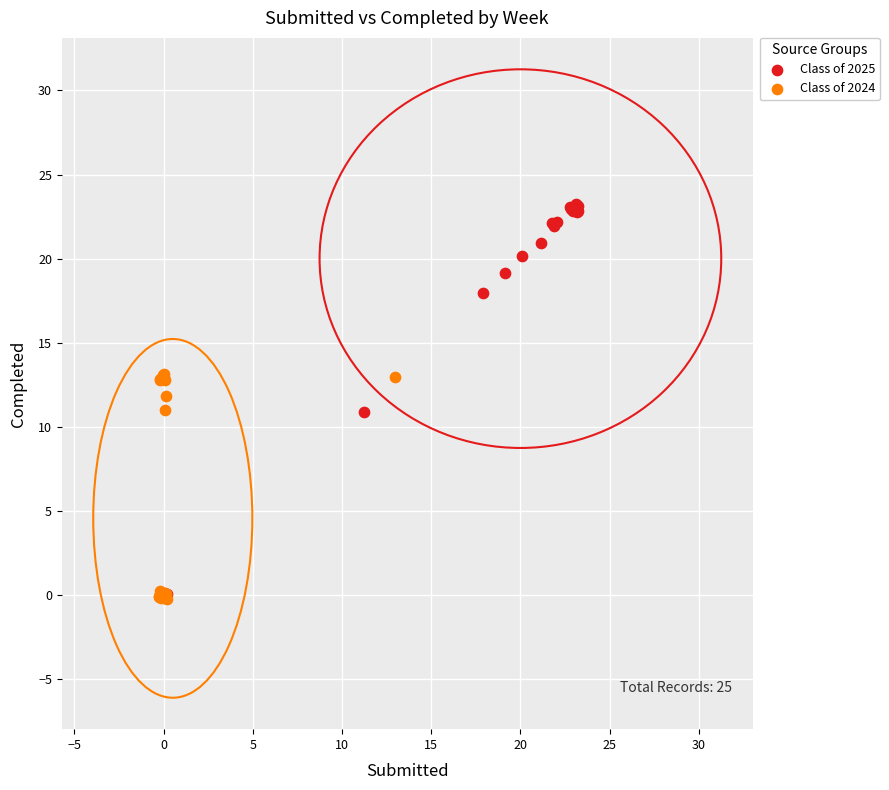

What are all the series names shown in the legend?

Class of 2025, Class of 2024